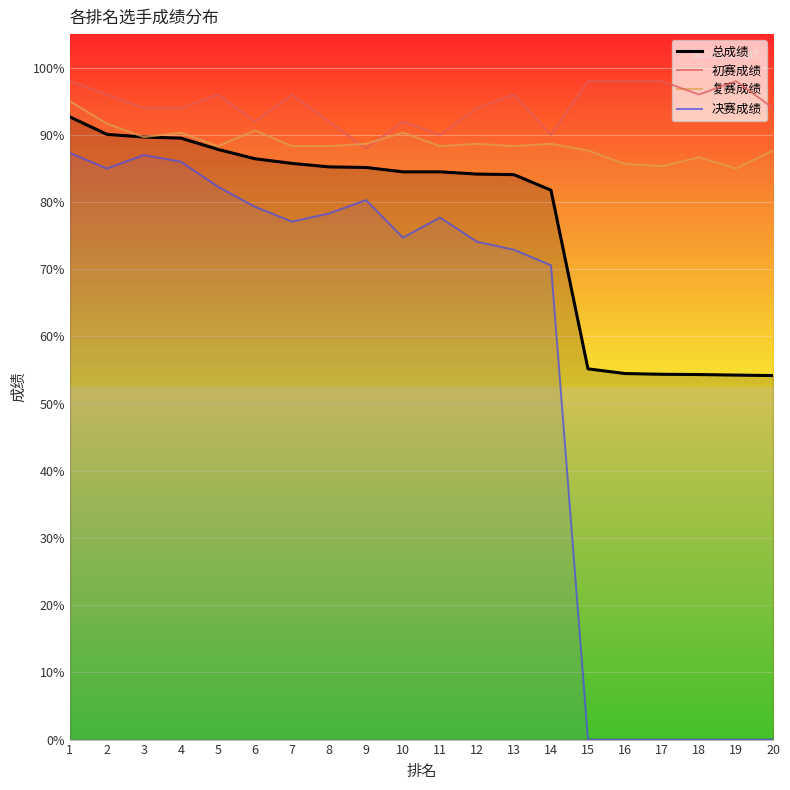

What is the total value across all series at 19?

237.2